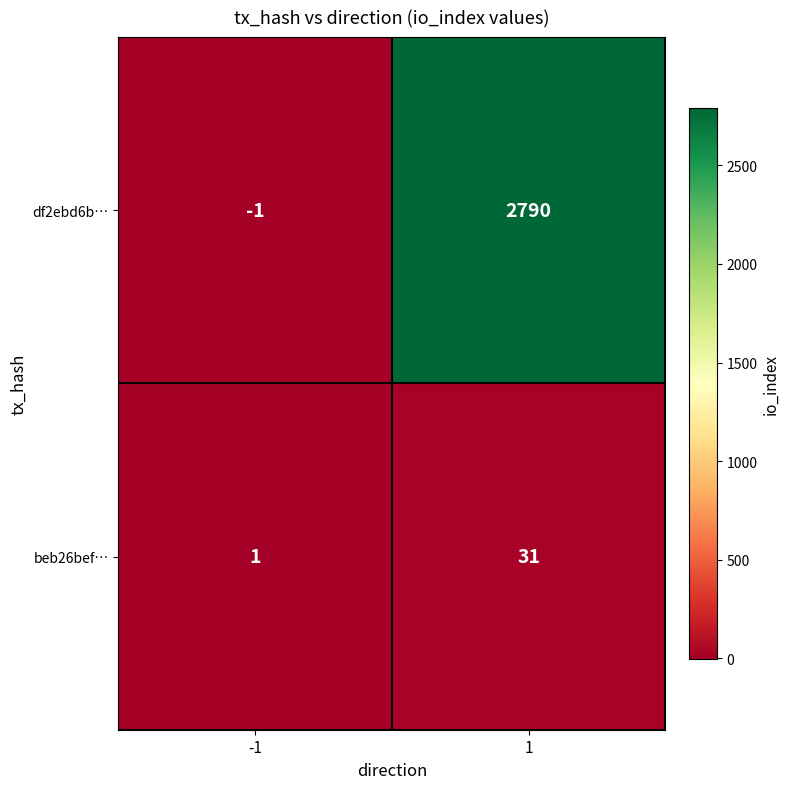

What is the difference between the beb26bef… values at -1 and 1?

30